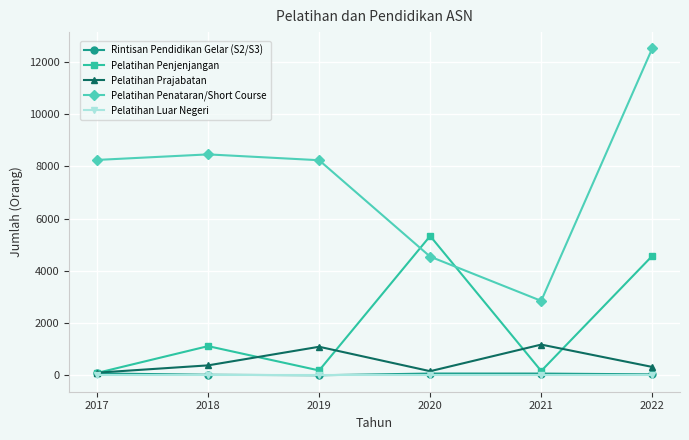

True or false: Pelatihan Prajabatan and Pelatihan Penataran/Short Course cross at least once.

False